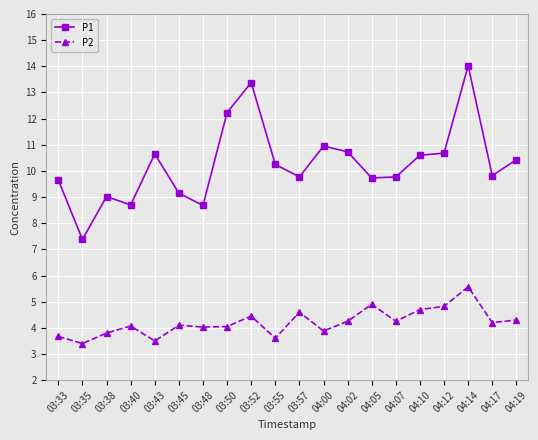

The value of P1 at 04:07 is 16.7. True or false?

False